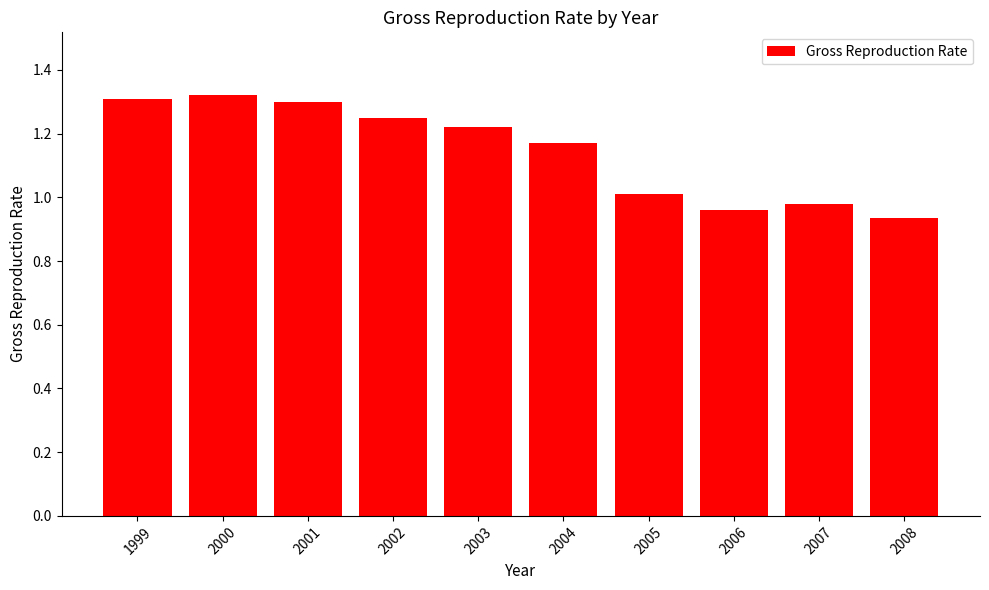

What is the difference between the maximum and second lowest values?

0.4